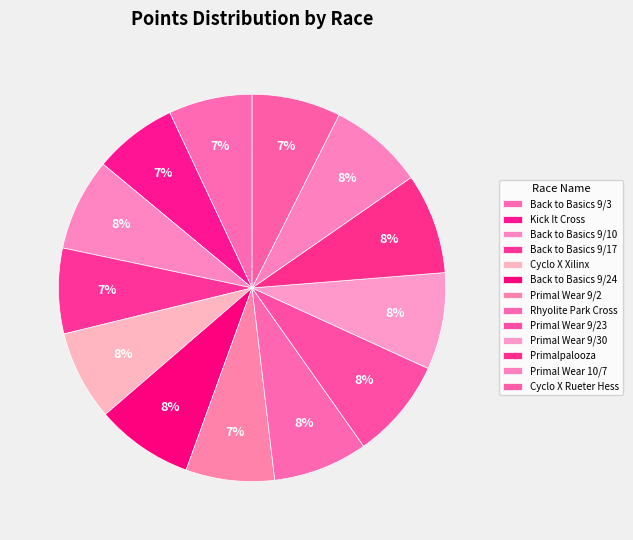

Is there any slice that represents more than half of the pie?

No